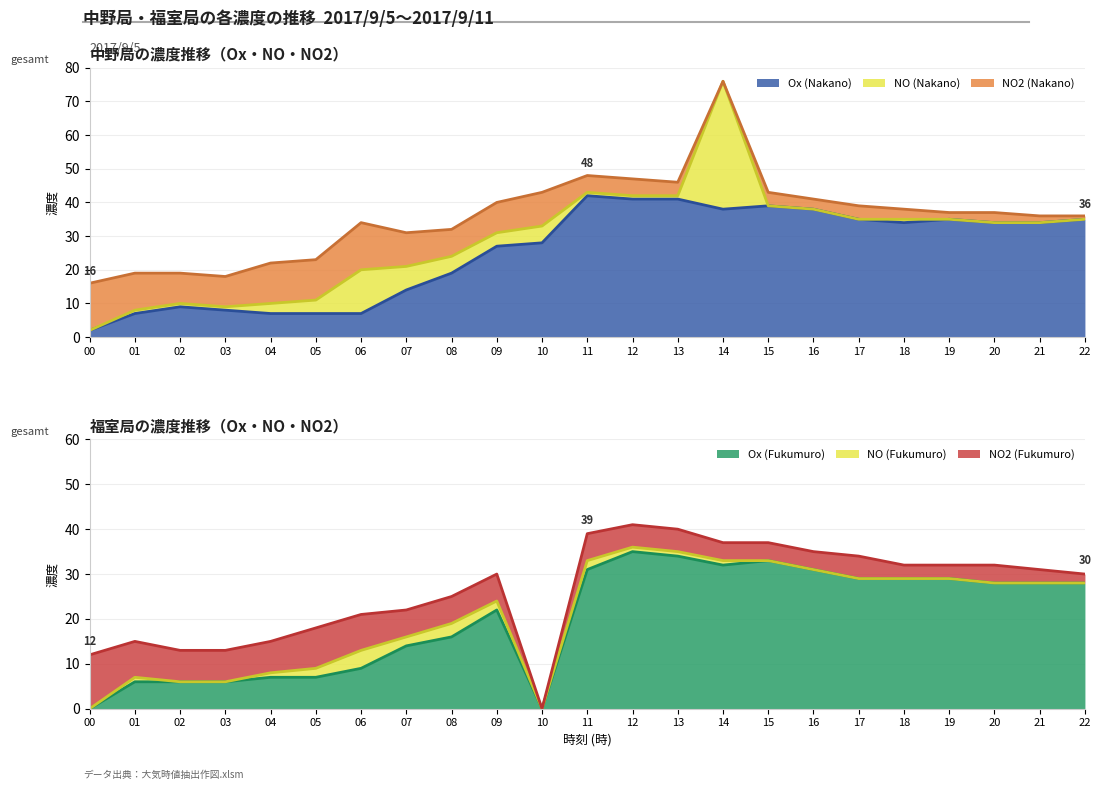

What is the maximum value shown in the chart?

42